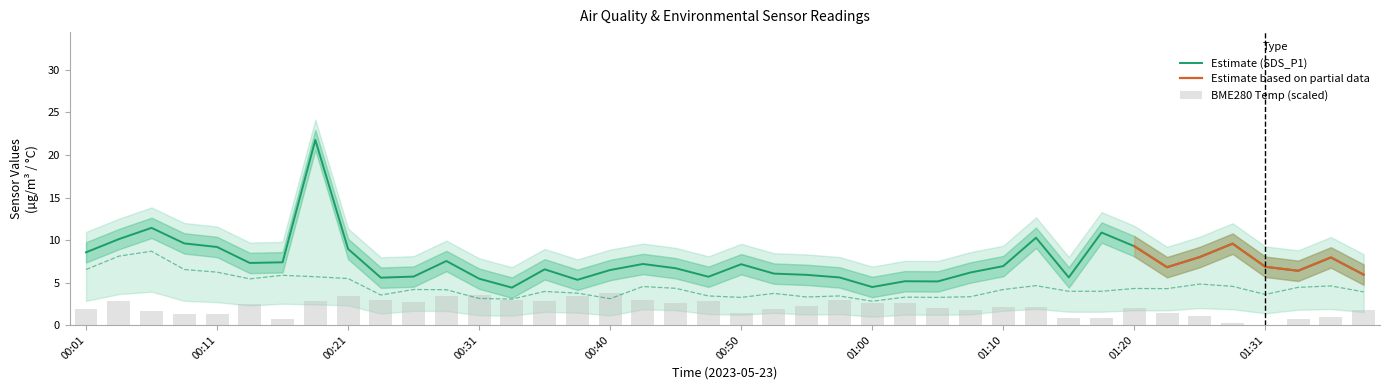

How many categories are shown in the chart?

40